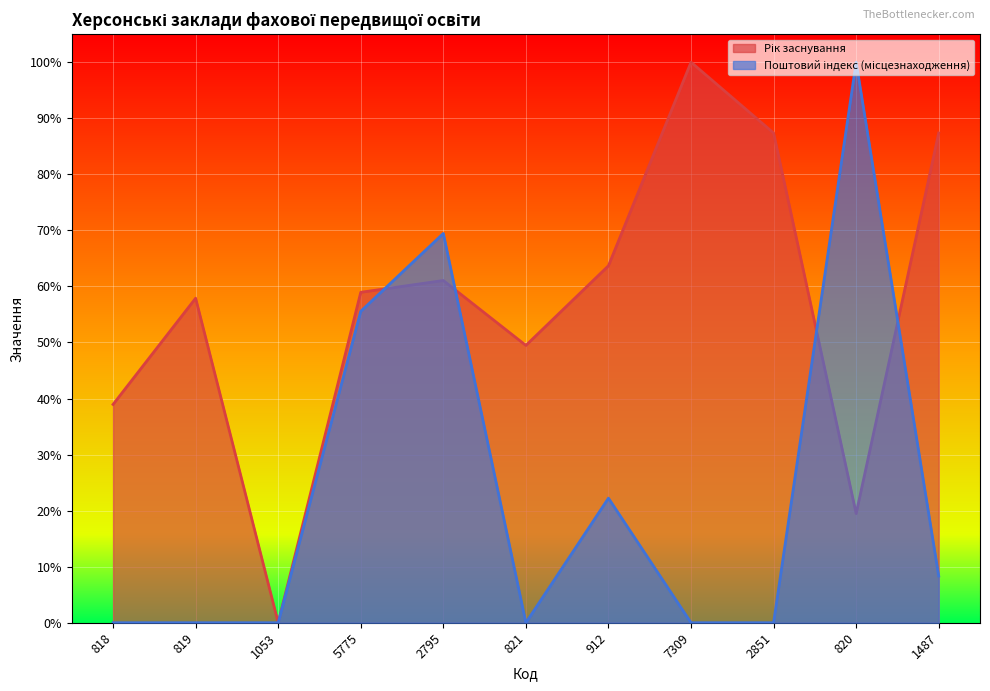

What is the label of the 9th point from the right?

1053